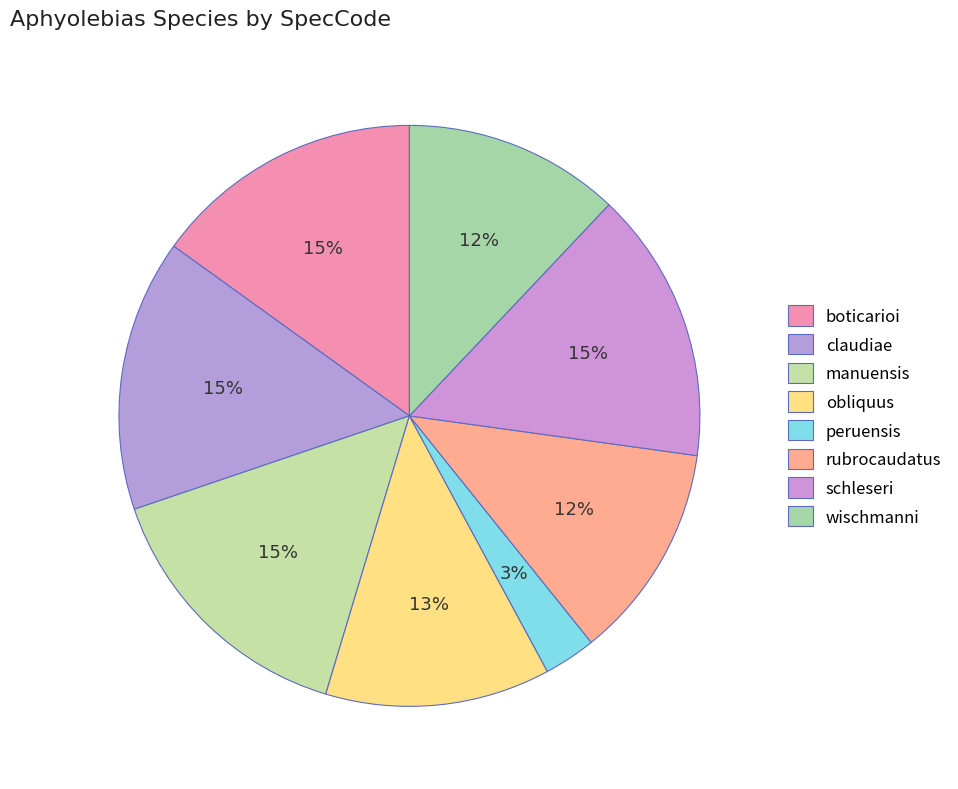

To the nearest percent, what percentage of the pie is peruensis?

3%